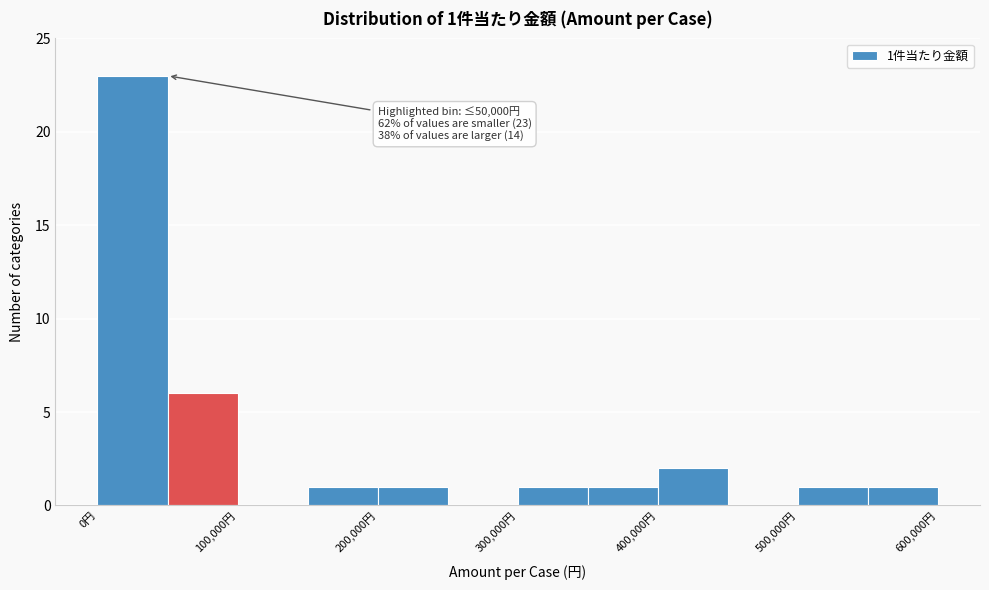

Which range on the x-axis has the tallest bar?

0 to 50000